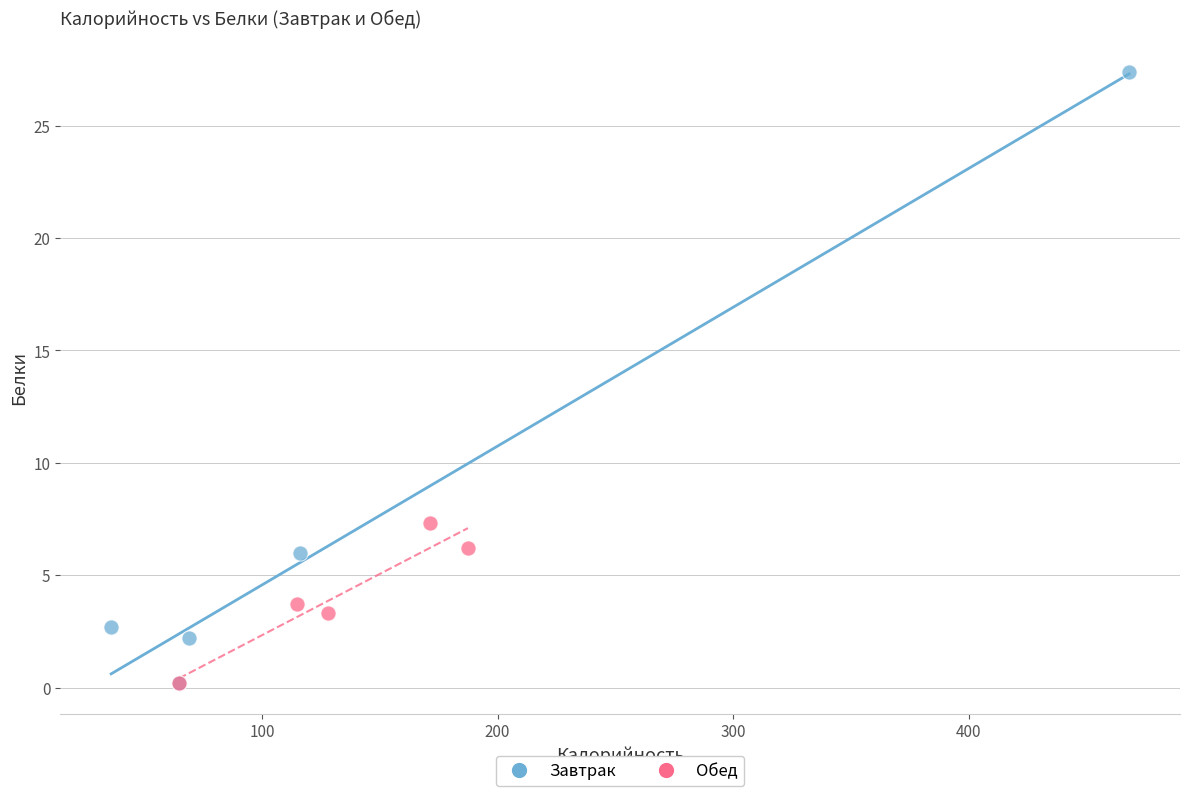

Which series contains the highest Y value?

Завтрак